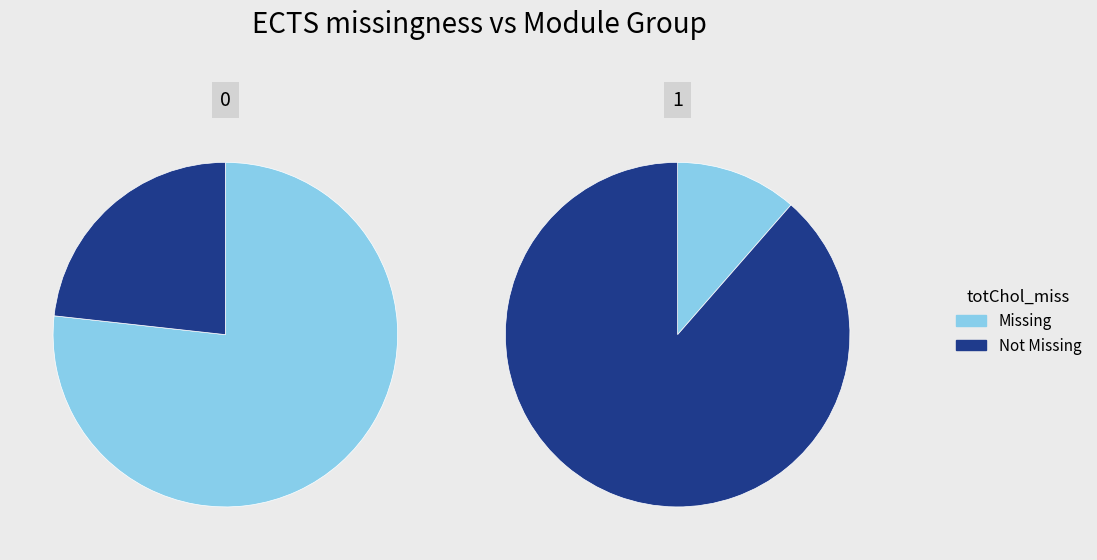

To the nearest percent, what percentage of the pie is 0?

90%